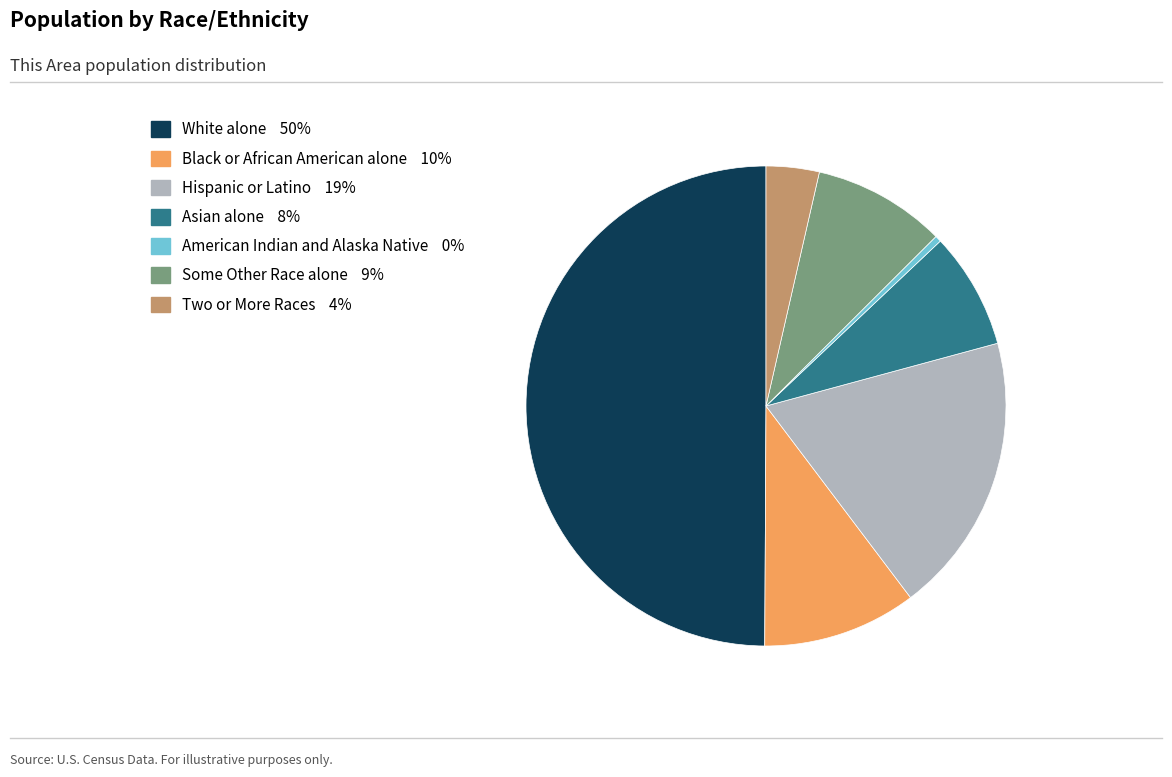

Is the sum of White alone and Asian alone greater than half?

Yes